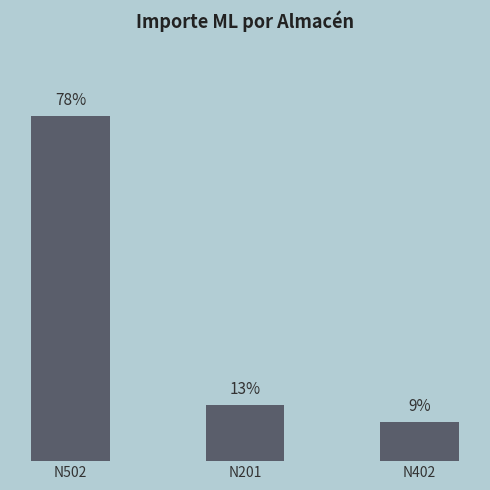

How many bars are there in total?

3